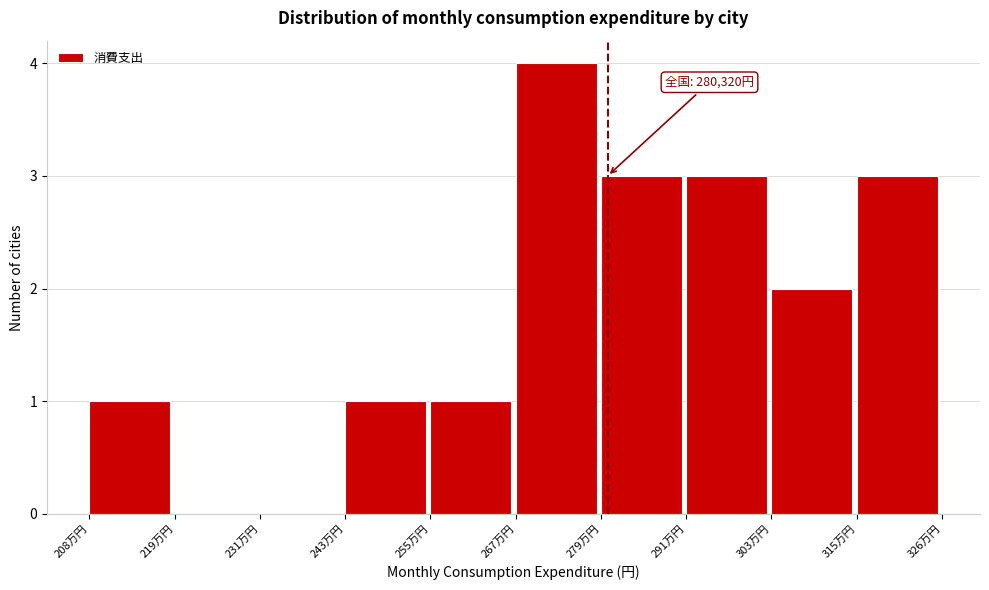

Reading left to right, extract all data points from this chart.

208万円=1	219万円=0	231万円=0	243万円=1	255万円=1	267万円=4	279万円=3	291万円=3	303万円=2	315万円=3